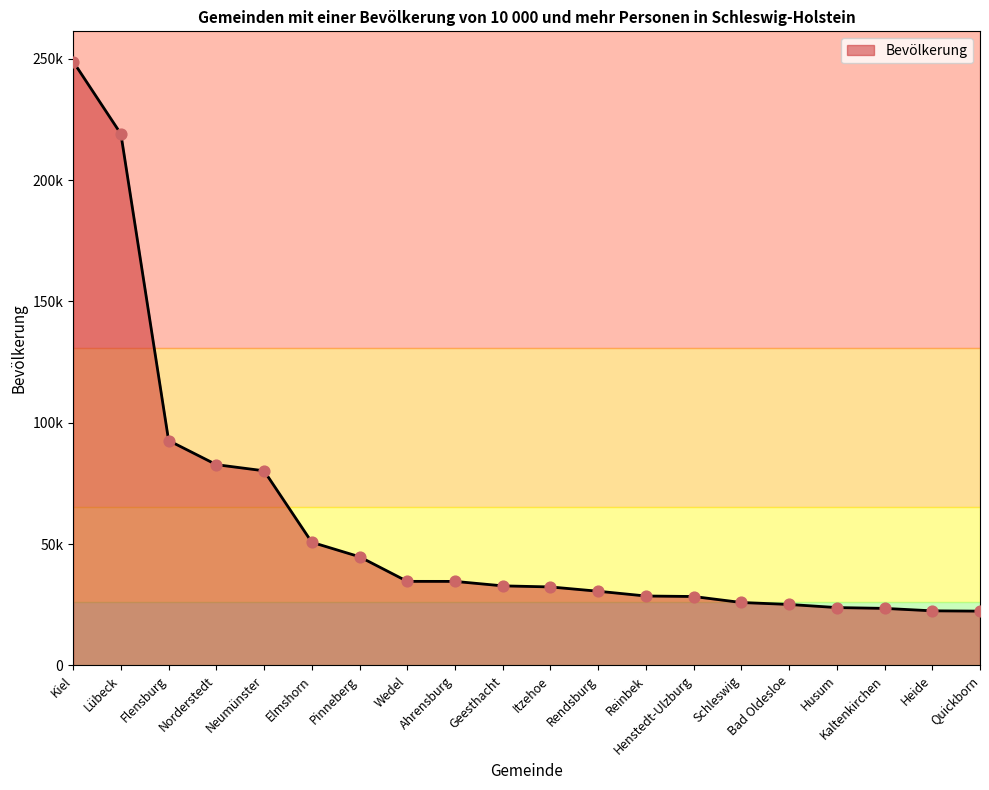

Between Elmshorn and Norderstedt, which is larger?

Norderstedt